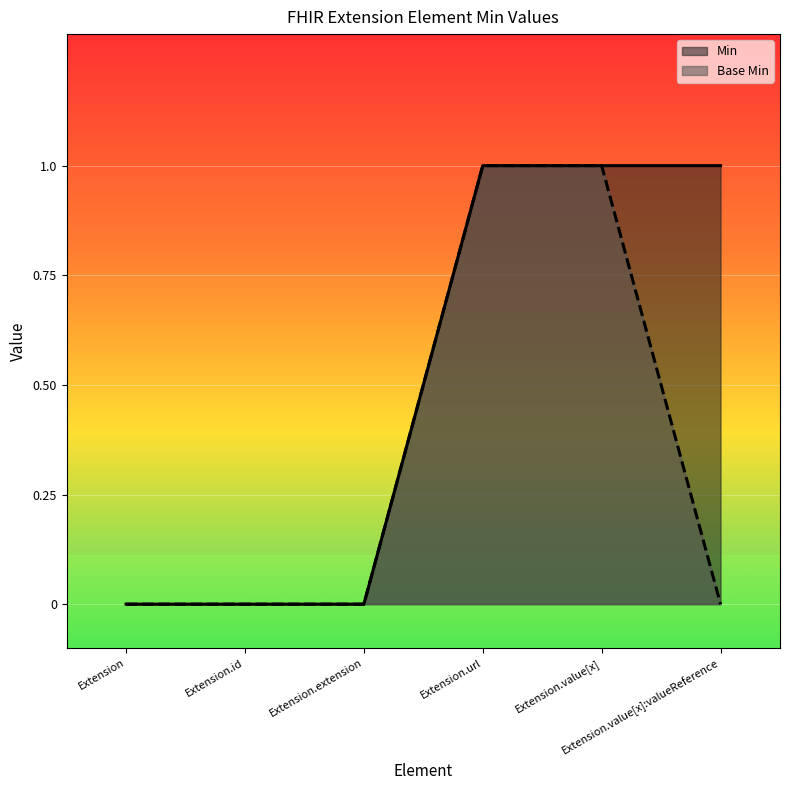

How many lines are shown in the chart?

2